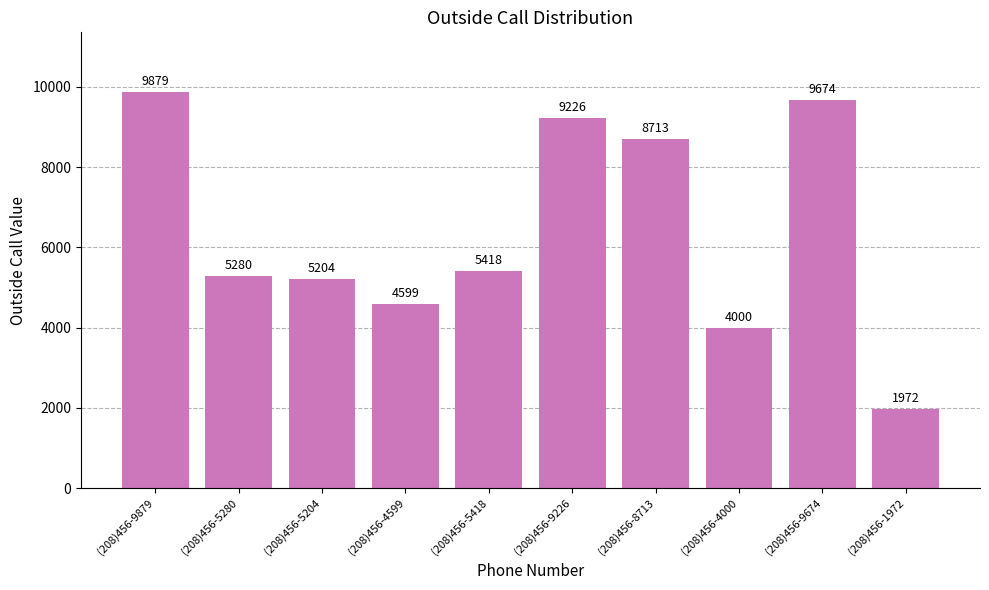

What is the label of the 1st bar from the left?

(208)456-9879